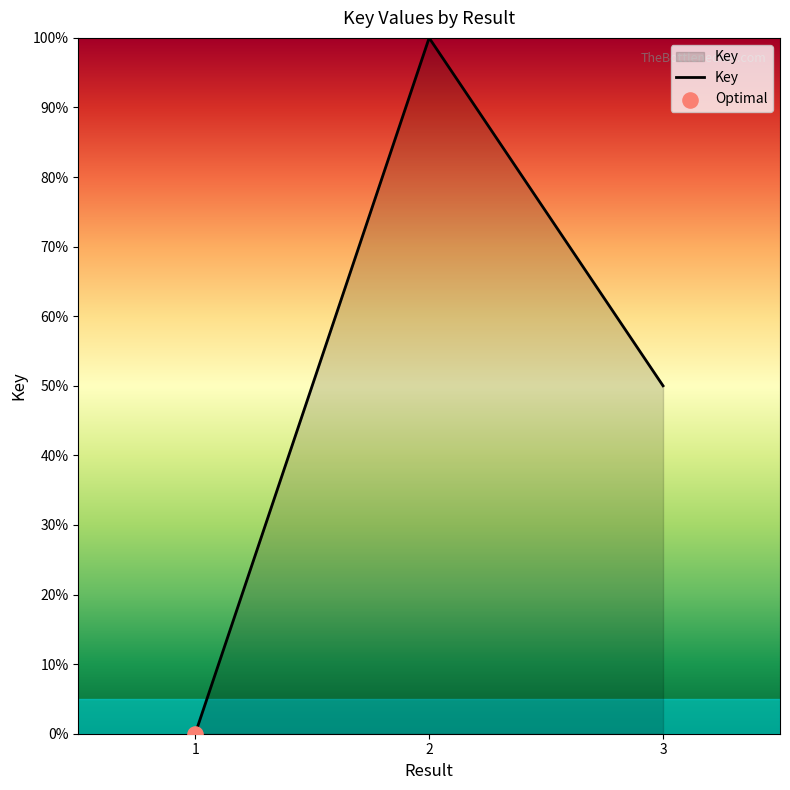

Approximately how many times larger is the value at 2 compared to 3?

2.0